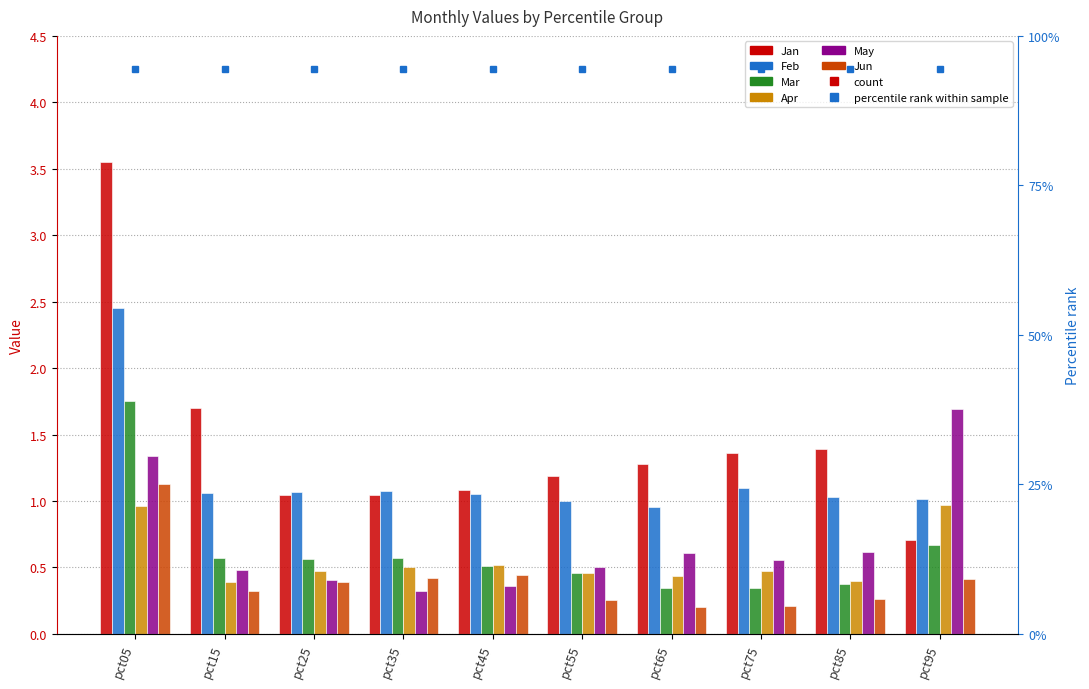

Is the value of Jun at pct15 greater than the value of Feb at pct85?

No